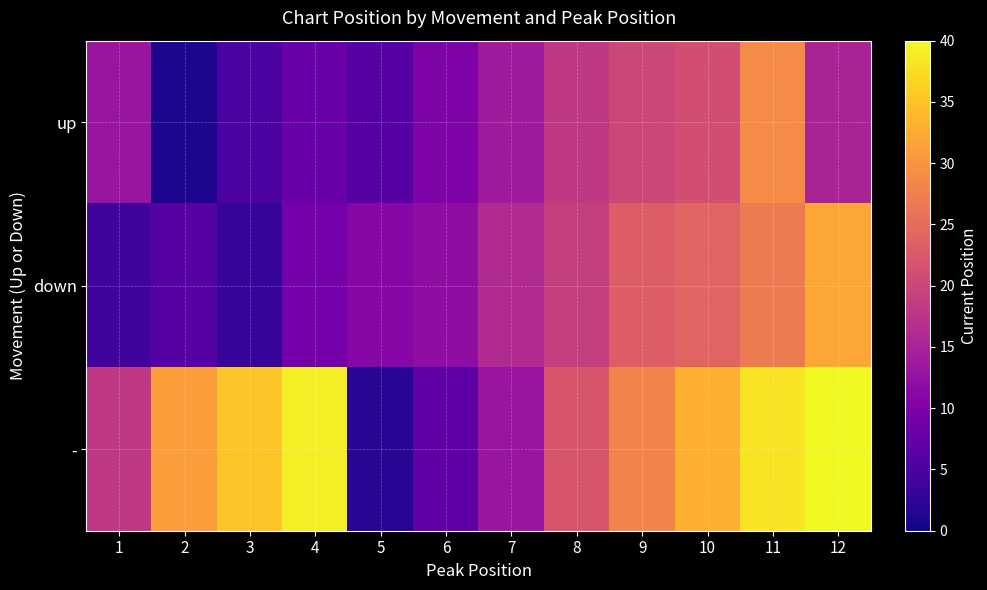

Reading left to right, extract all data points from this chart.

up: 1=13	2=1	3=5	4=8	5=6	6=10	7=14	8=18	9=20	10=21	11=29	12=15
down: 1=4	2=6	3=3	4=9	5=11	6=12	7=16	8=19	9=23	10=24	11=27	12=32
-: 1=18	2=31	3=35	4=39	5=2	6=7	7=13	8=22	9=28	10=33	11=38	12=40